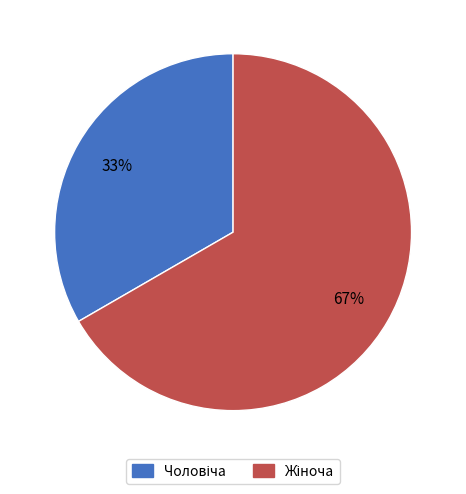

Count the number of slices in the pie.

2